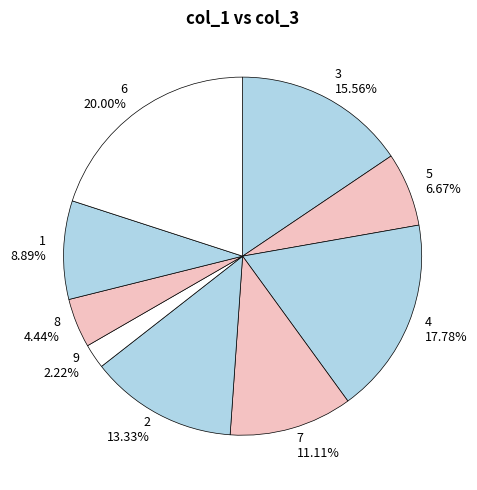

Does 5 represent more than half of the total?

No